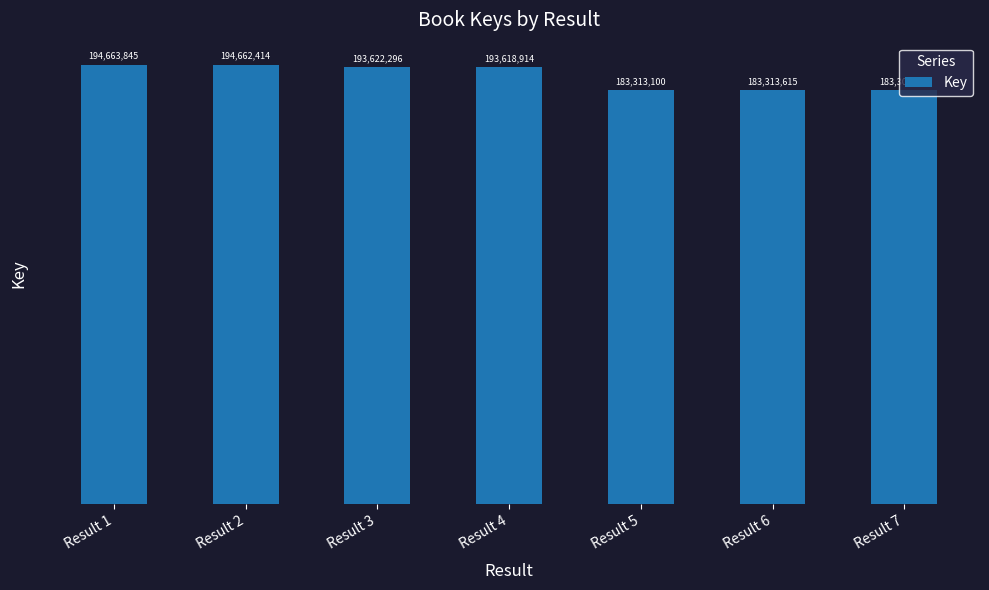

True or false: the data shows 271169702 at Result 1.

False